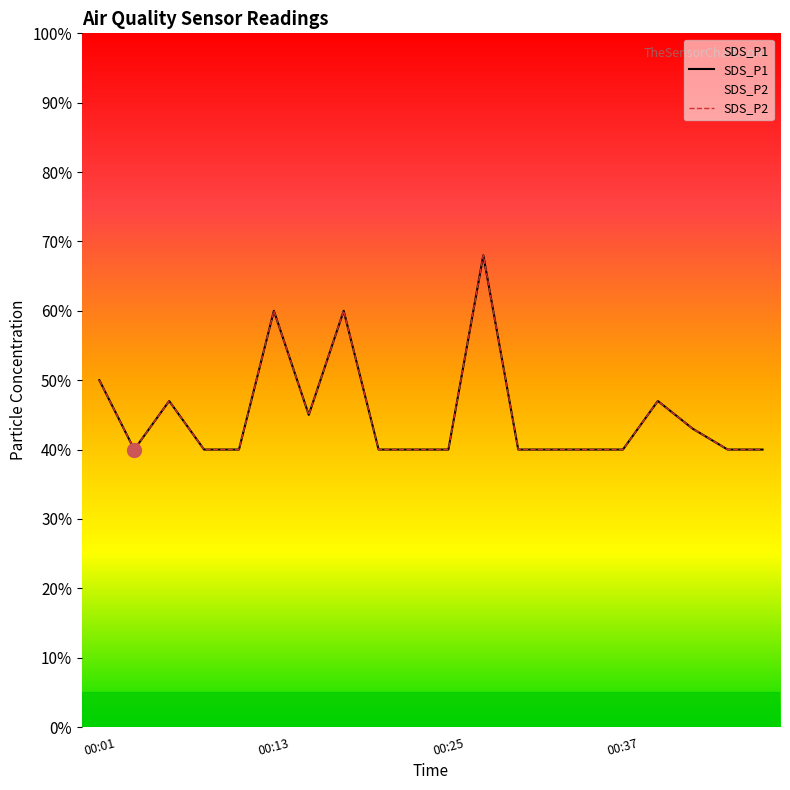

At which category is the sum across all series the highest?

00:28